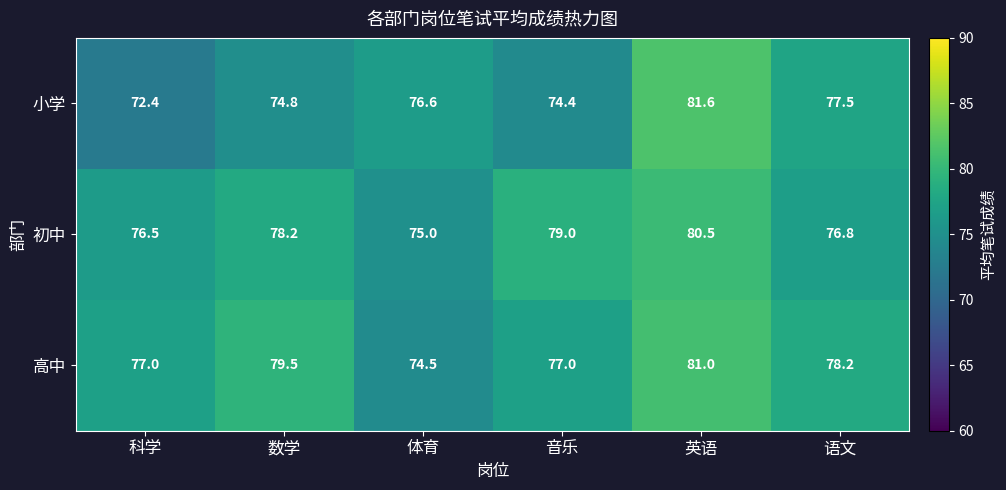

Which series has the largest total across all categories?

高中